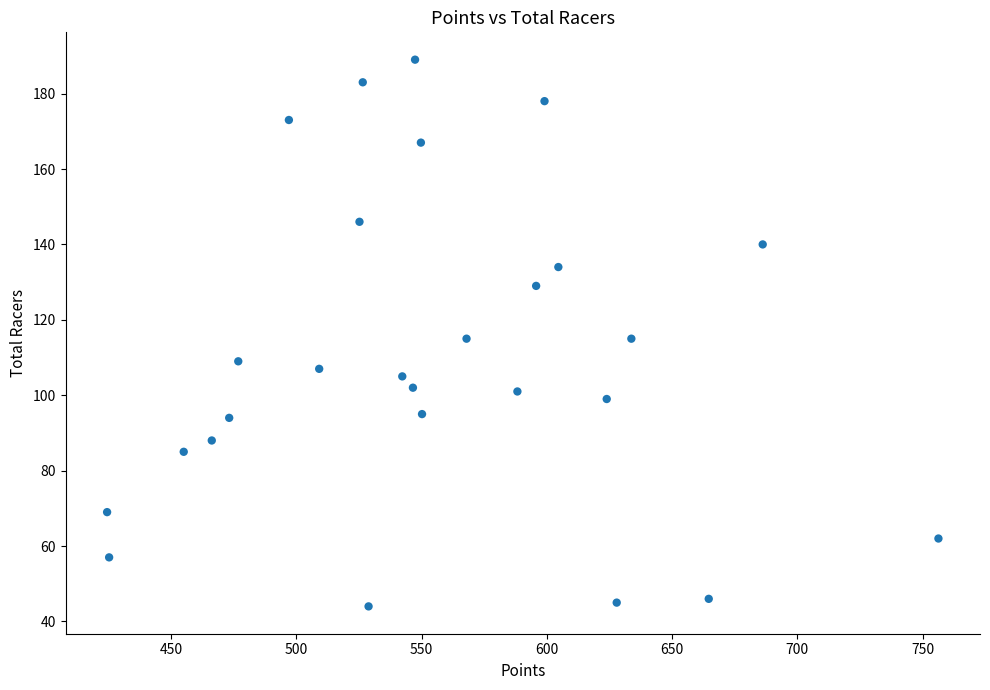

What is the range of Y values (max minus min)?

145